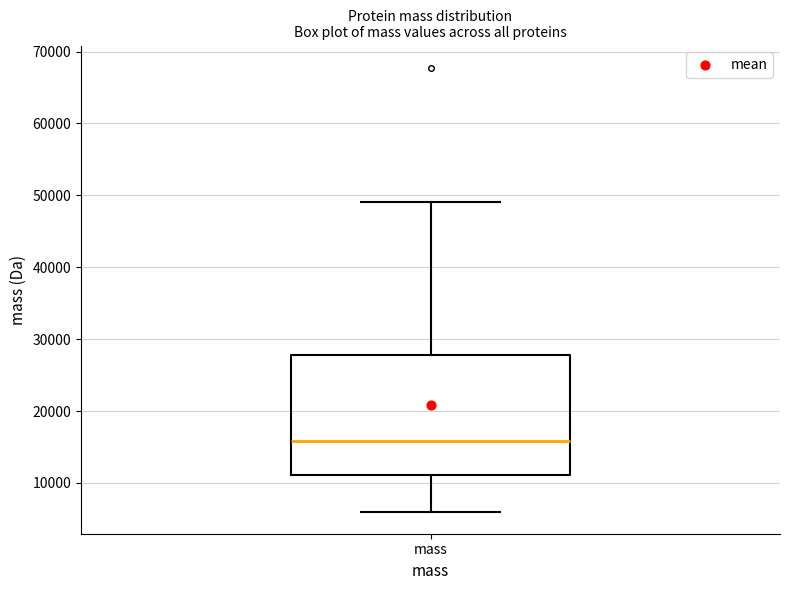

Where does the lower whisker of the box for mass end on the y-axis? The values are not printed on the chart, so give them approximately, as read against the axis.

6000